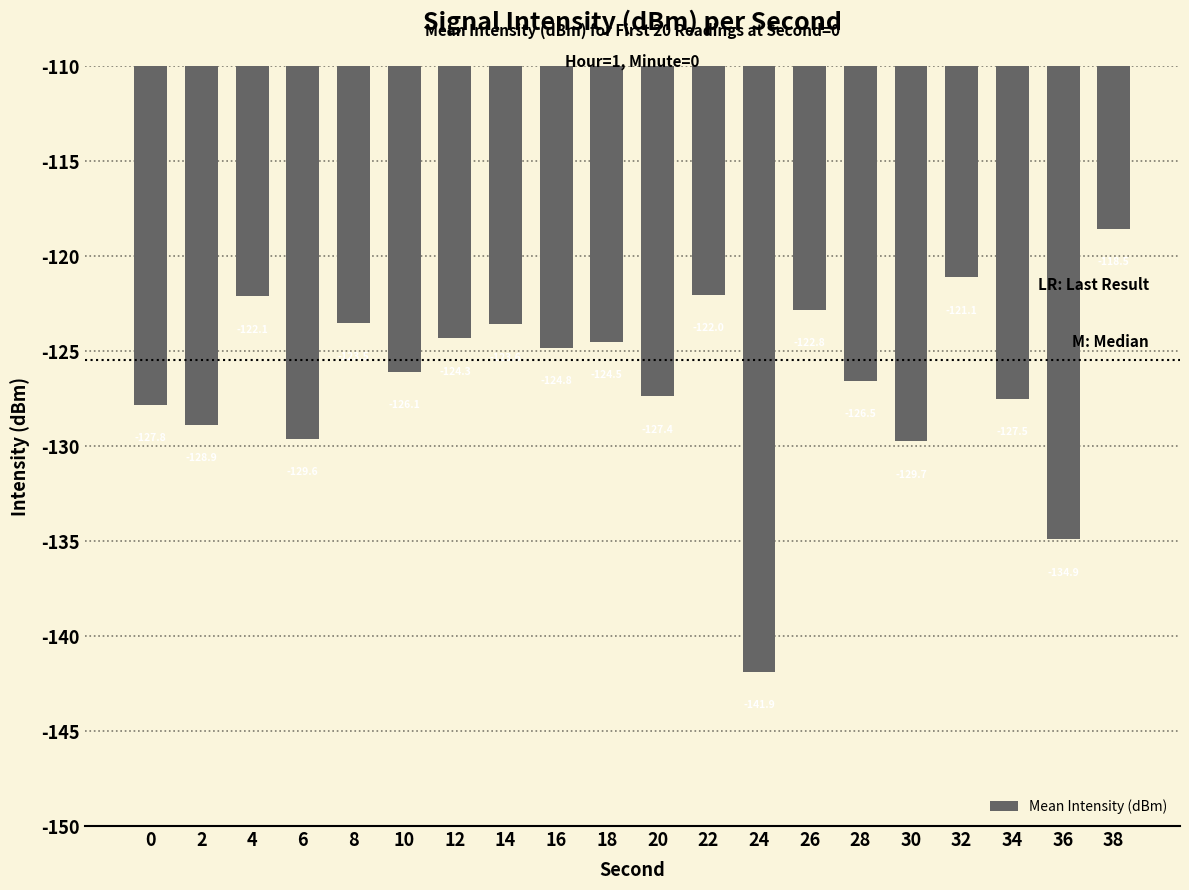

Reading left to right, transcribe all the data shown in this chart.

-127.8	-128.9	-122.1	-129.6	-123.5	-126.1	-124.3	-123.6	-124.8	-124.5	-127.4	-122.0	-141.9	-122.8	-126.5	-129.7	-121.1	-127.5	-134.9	-118.5